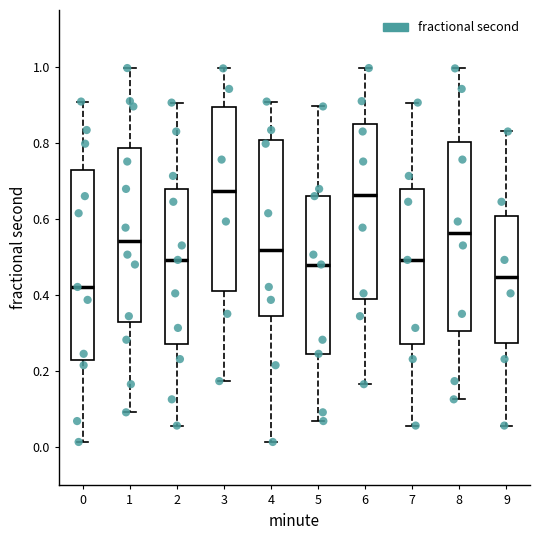

Where does the lower whisker of the box at x = 3 end on the y-axis? The values are not printed on the chart, so give them approximately, as read against the axis.

0.18